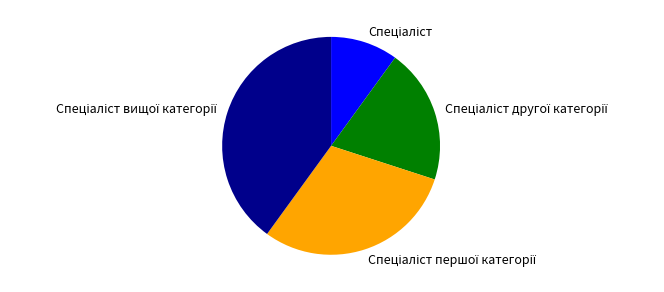

How many slices are in this pie chart?

4